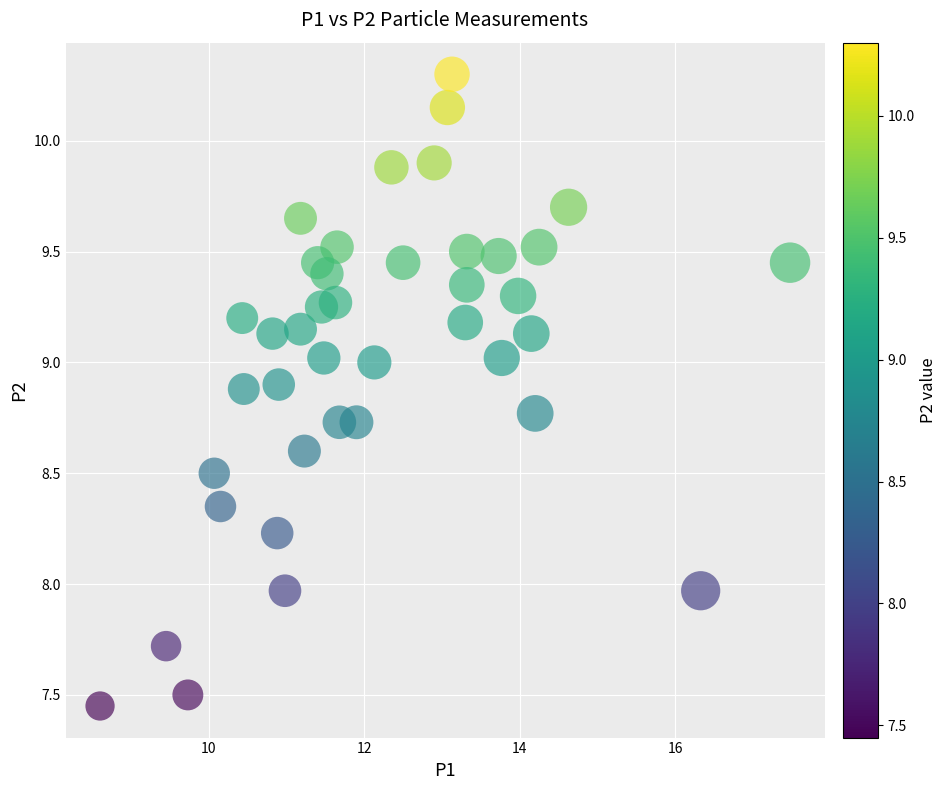

What is the range of X values (max minus min)?

8.9